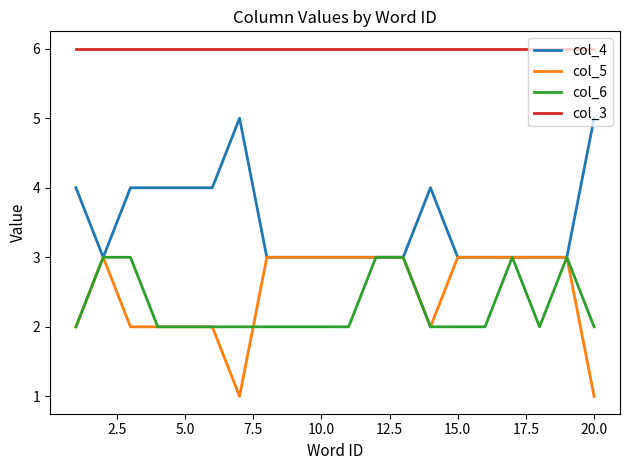

Is this an area chart (filled region under the line)?

No